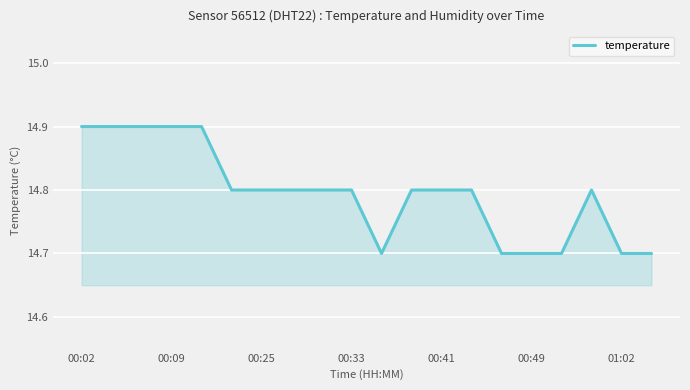

What is the greatest value displayed?

14.9